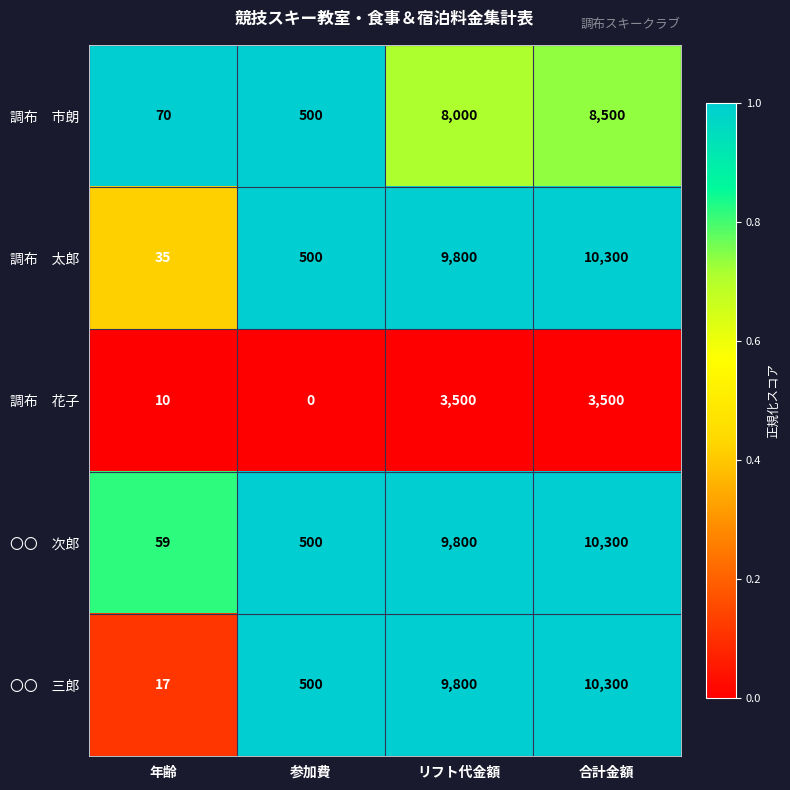

What is the difference between the highest and lowest values at 参加費?

500